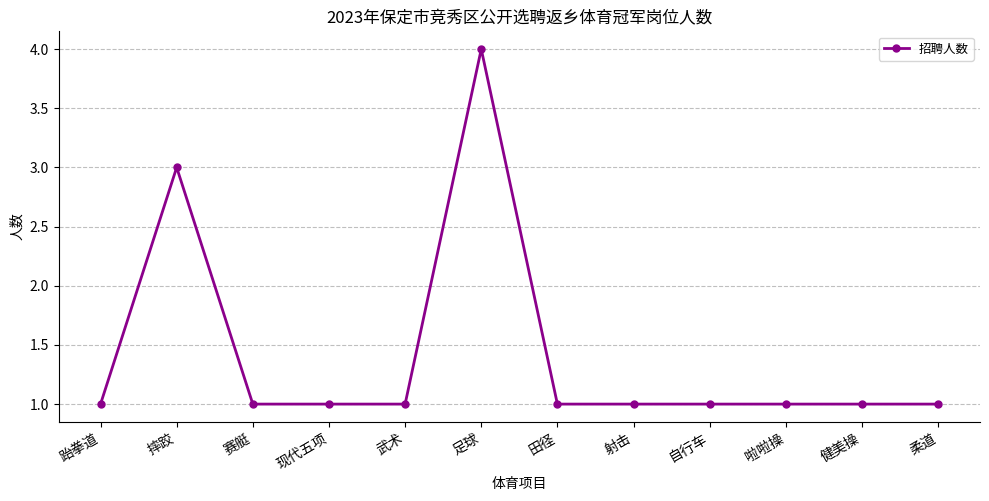

Is this an area chart (filled region under the line)?

No